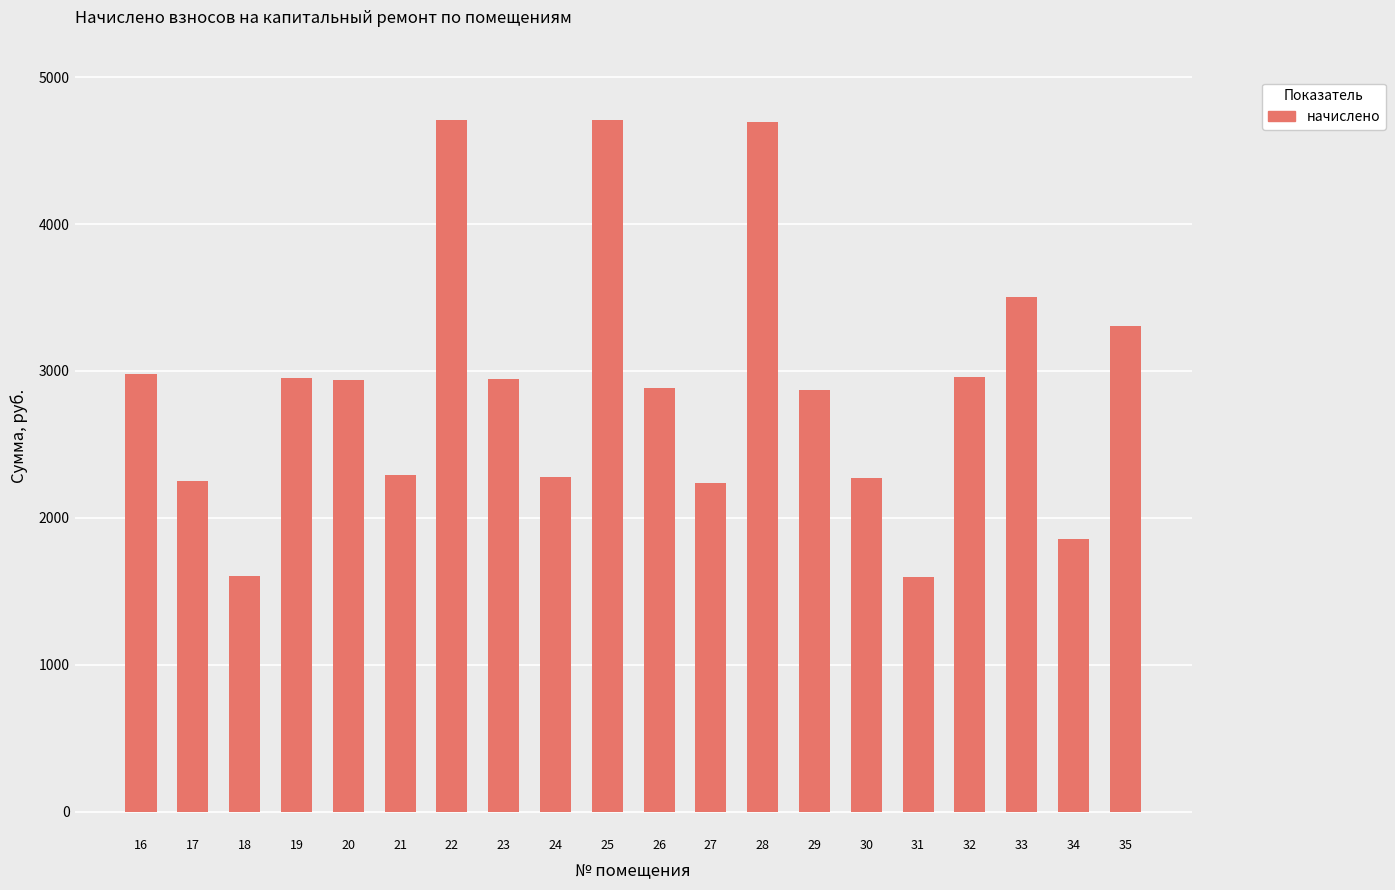

What is the ratio of the value at 22 to the value at 33?

1.3